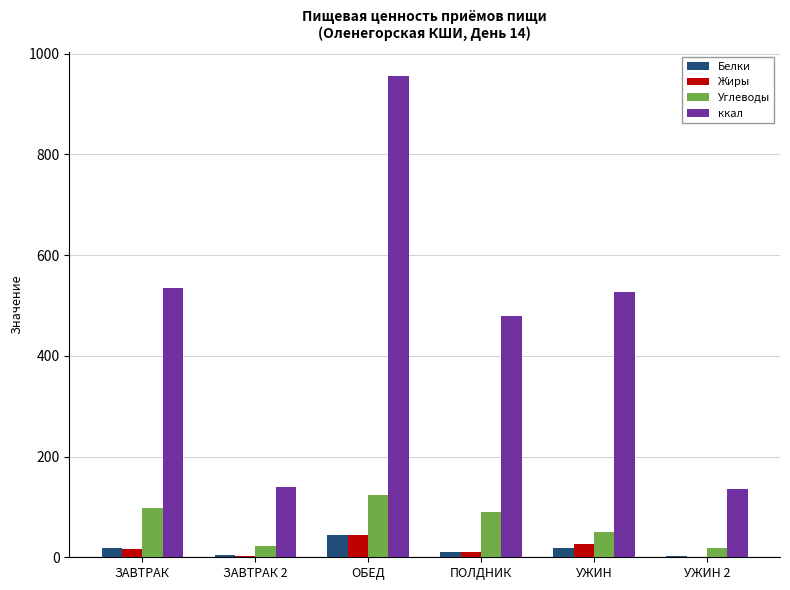

True or false: ккал has a value of 94.7 at ЗАВТРАК 2.

False